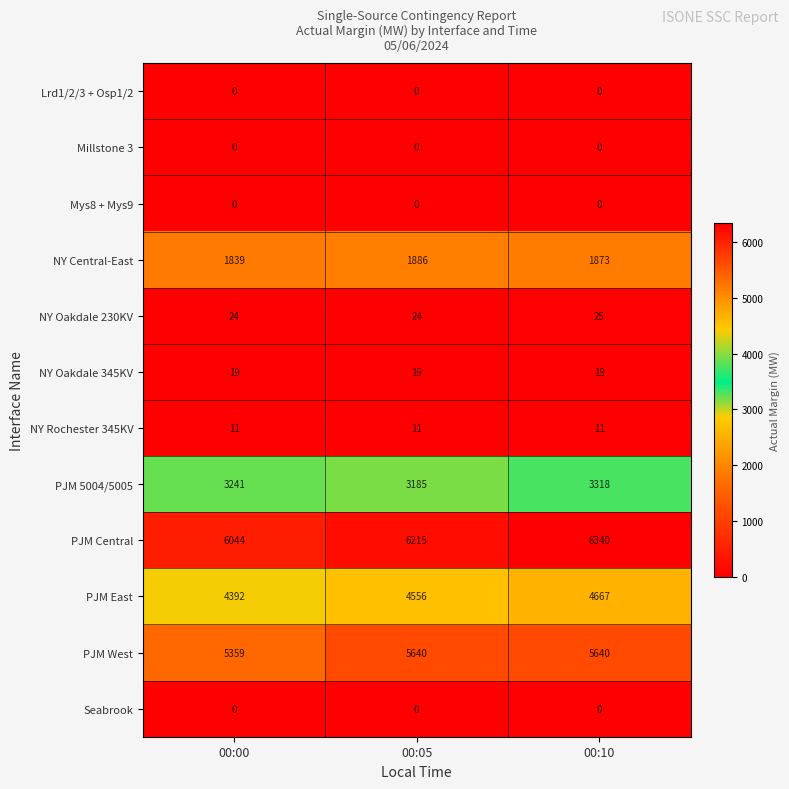

At how many categories does at least one series exceed 1096?

3